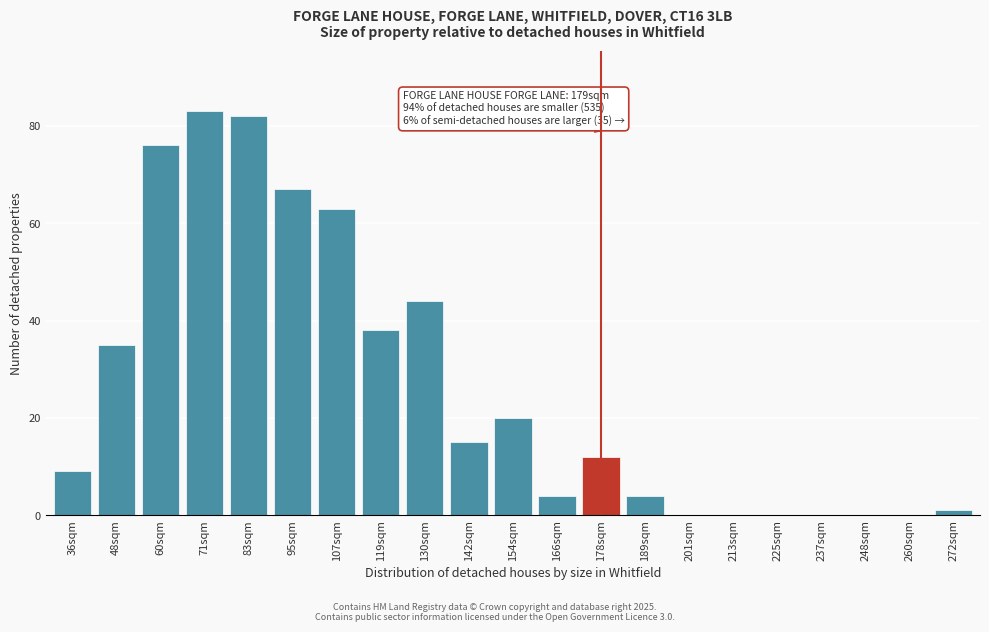

Reading right to left, extract all data points from this chart.

272sqm=1	260sqm=0	248sqm=0	237sqm=0	225sqm=0	213sqm=0	201sqm=0	189sqm=4	178sqm=12	166sqm=4	154sqm=20	142sqm=15	130sqm=44	119sqm=38	107sqm=63	95sqm=67	83sqm=82	71sqm=83	60sqm=76	48sqm=35	36sqm=9